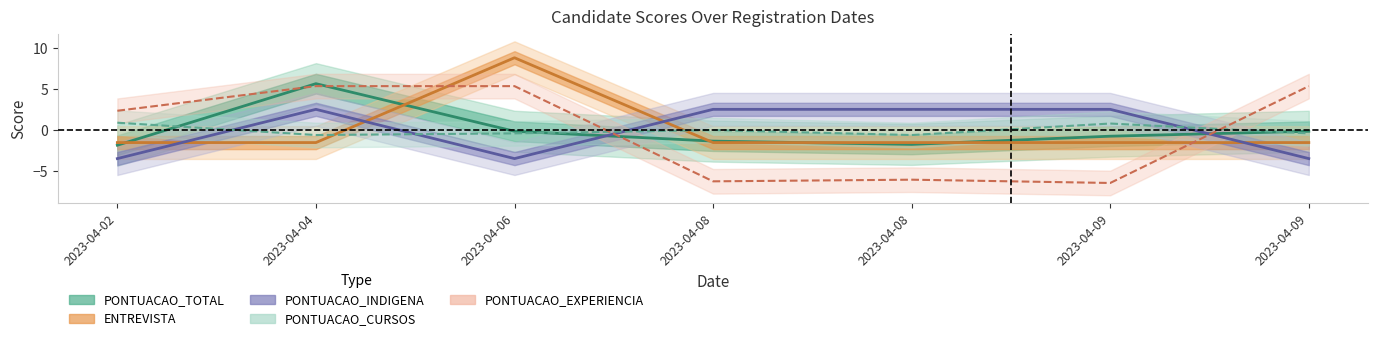

How many lines are shown in the chart?

5